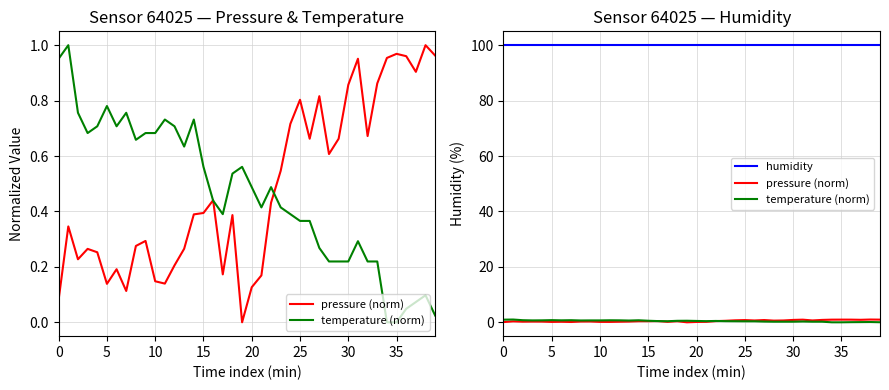

True or false: pressure (norm) has a value of 0.4 at 31.

False